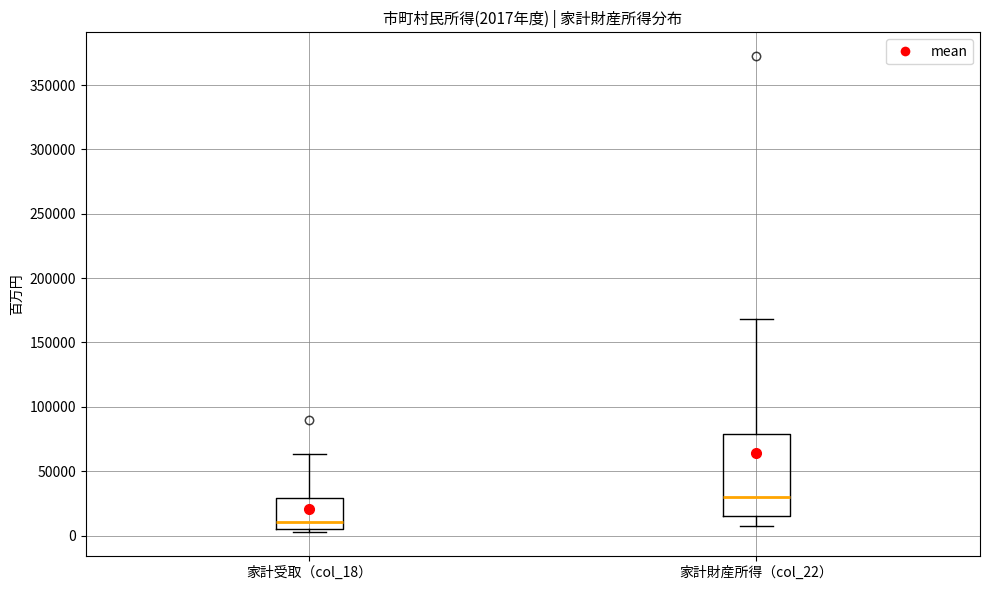

Which box has the lowest median line?

家計受取（col_18）